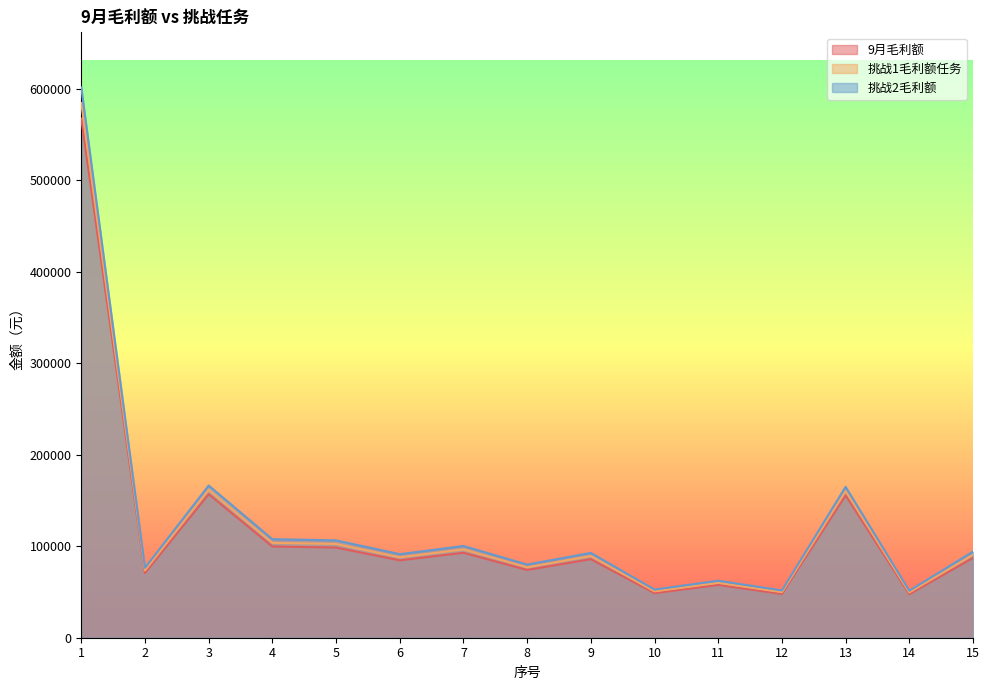

What is the difference between the maximum and second lowest values in the 挑战1毛利额任务 series?

534742.3